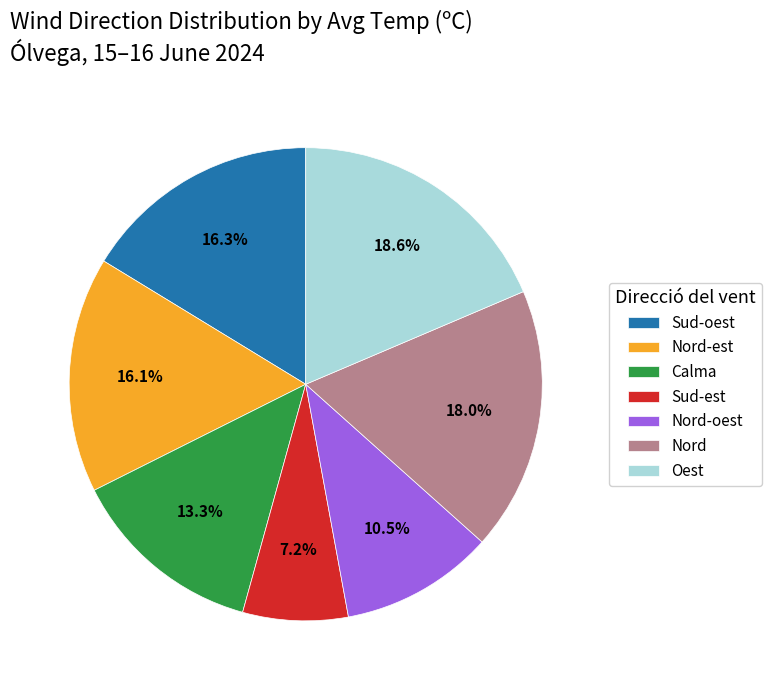

How many segments does this pie chart have?

7